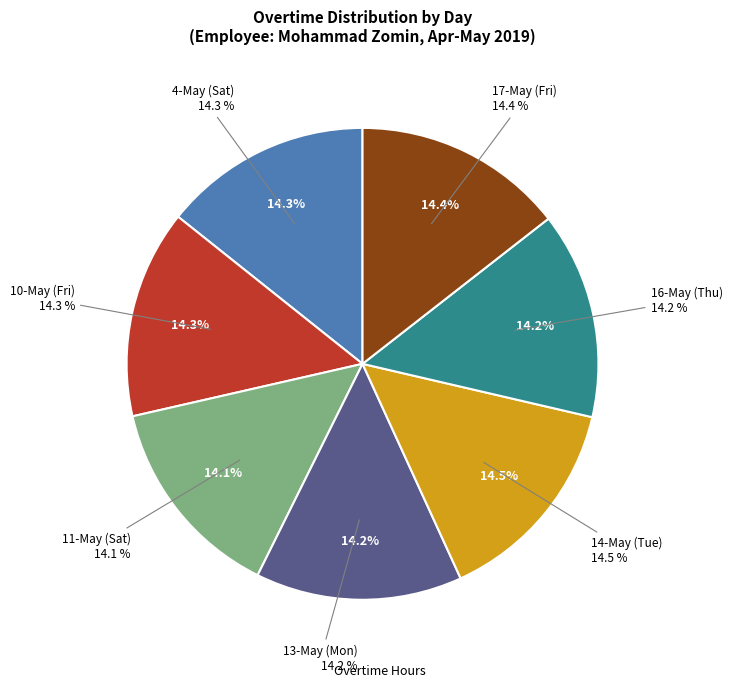

Rank the categories by value from lowest to highest.

11-May (Sat), 13-May (Mon), 16-May (Thu), 4-May (Sat), 10-May (Fri), 17-May (Fri), 14-May (Tue)